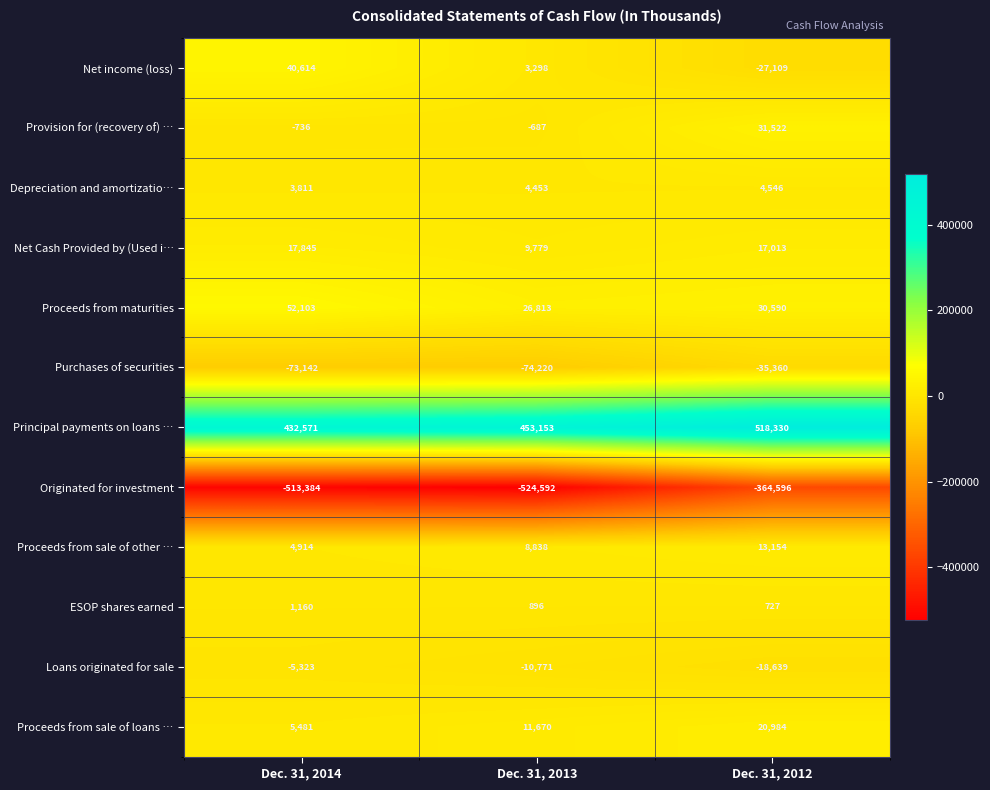

Which series has the largest total across all categories?

Principal payments on loans …